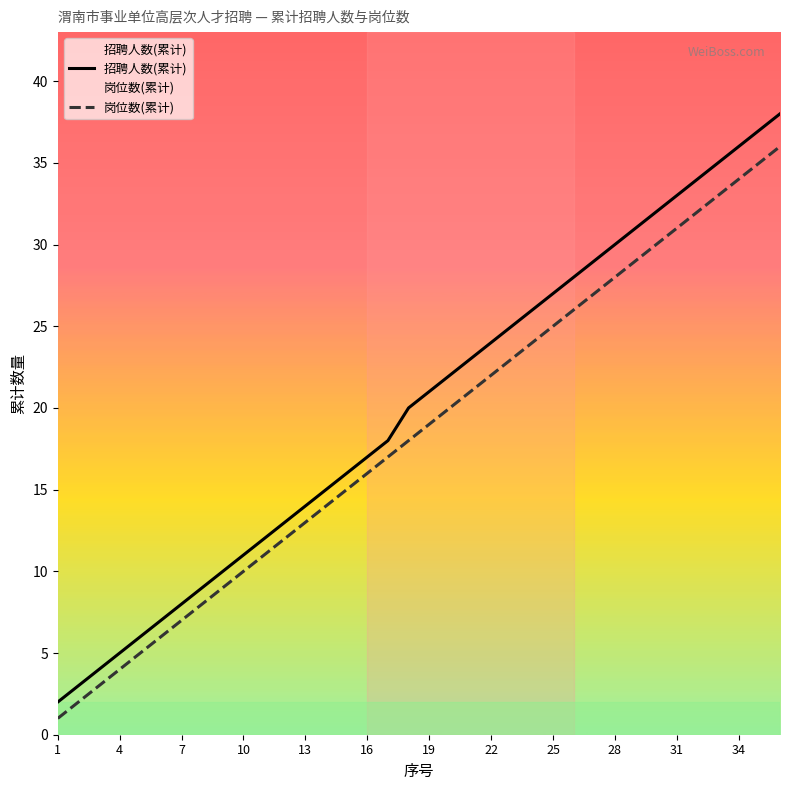

What are all the series names shown in the legend?

招聘人数(累计), 岗位数(累计)